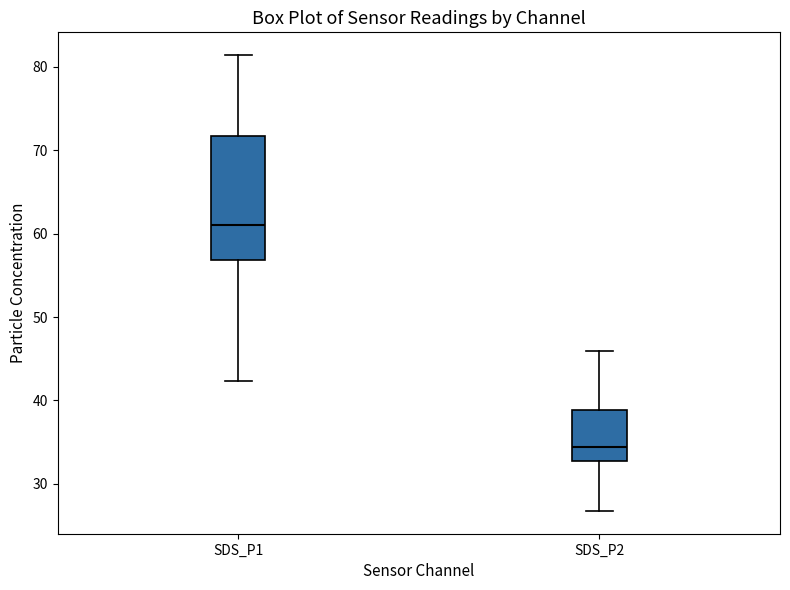

Which box's median line is the lowest?

SDS_P2